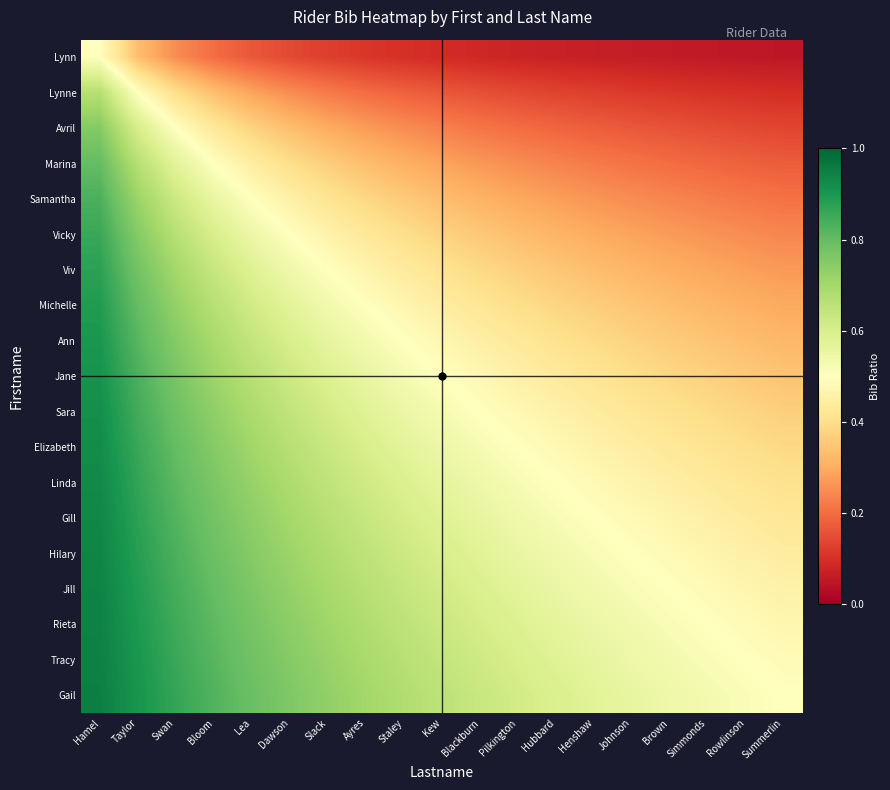

How many categories are shown in the chart?

19